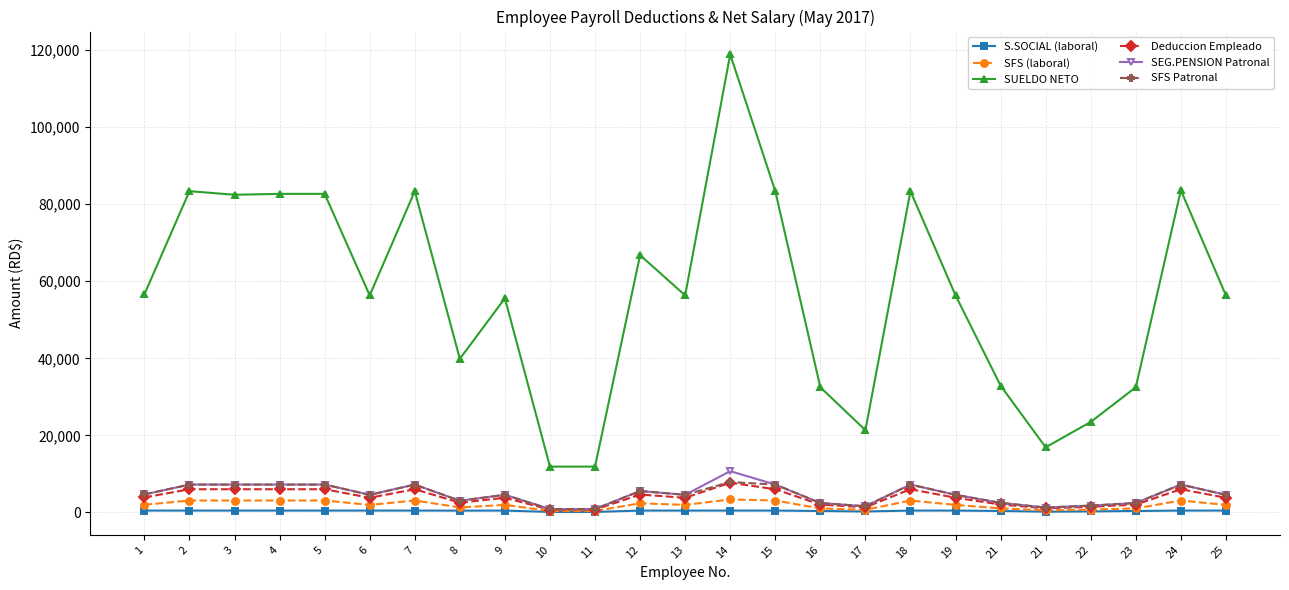

What are all the series names shown in the legend?

S.SOCIAL (laboral), SFS (laboral), SUELDO NETO, Deduccion Empleado, SEG.PENSION Patronal, SFS Patronal